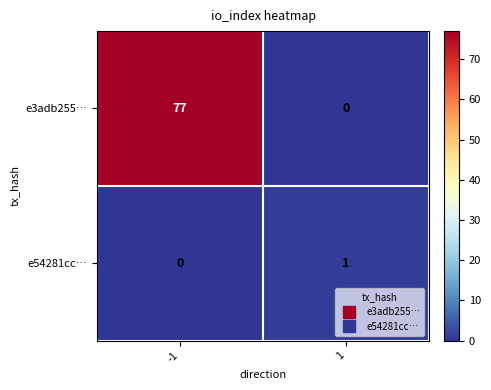

How many data points in e3adb255… are less than 77?

1